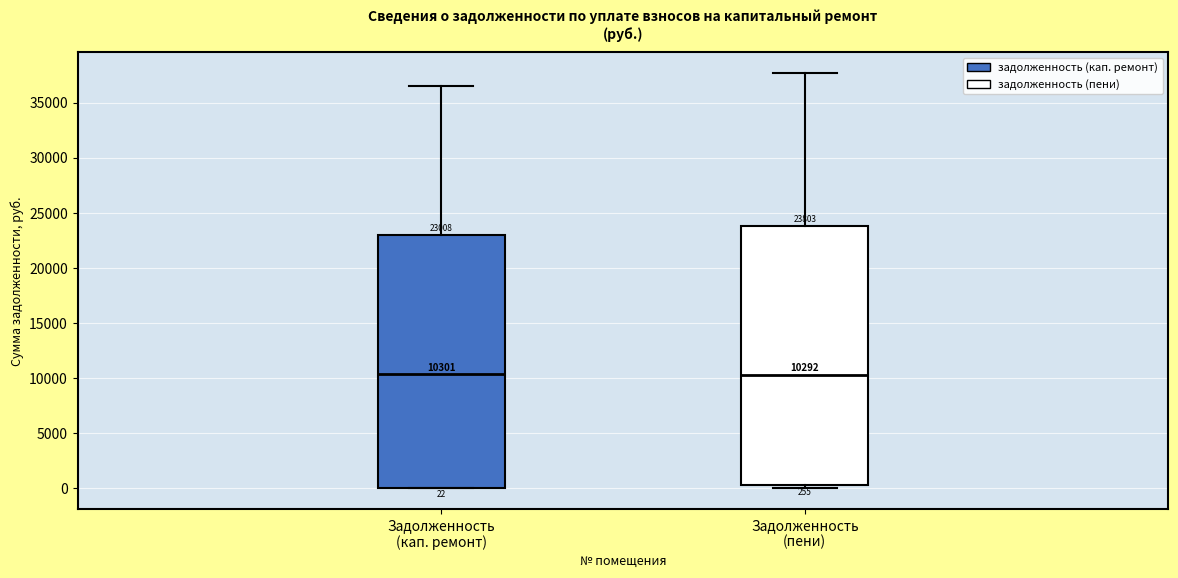

Comparing the boxes themselves (not the whiskers), which one is the tallest?

Задолженность (пени)